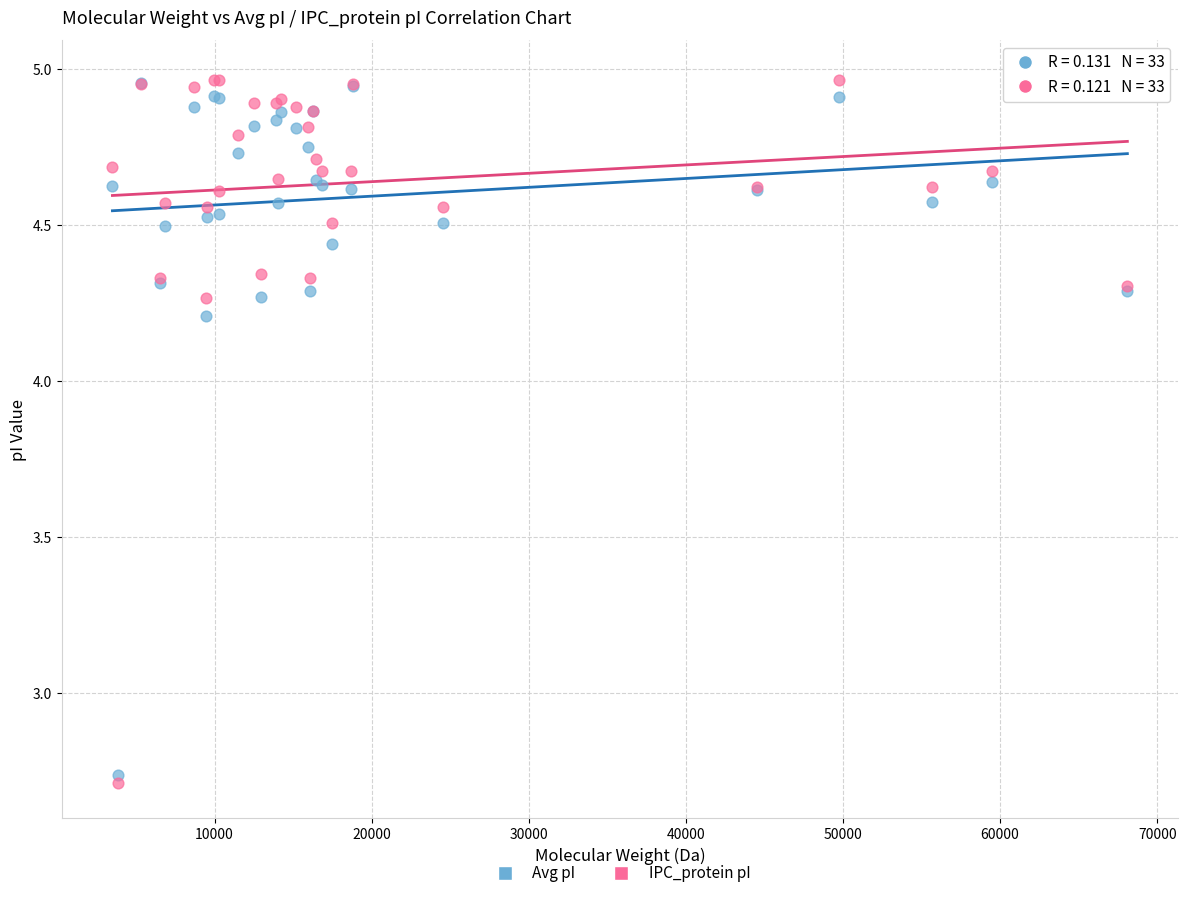

Which series contains the lowest Y value?

IPC_protein pI